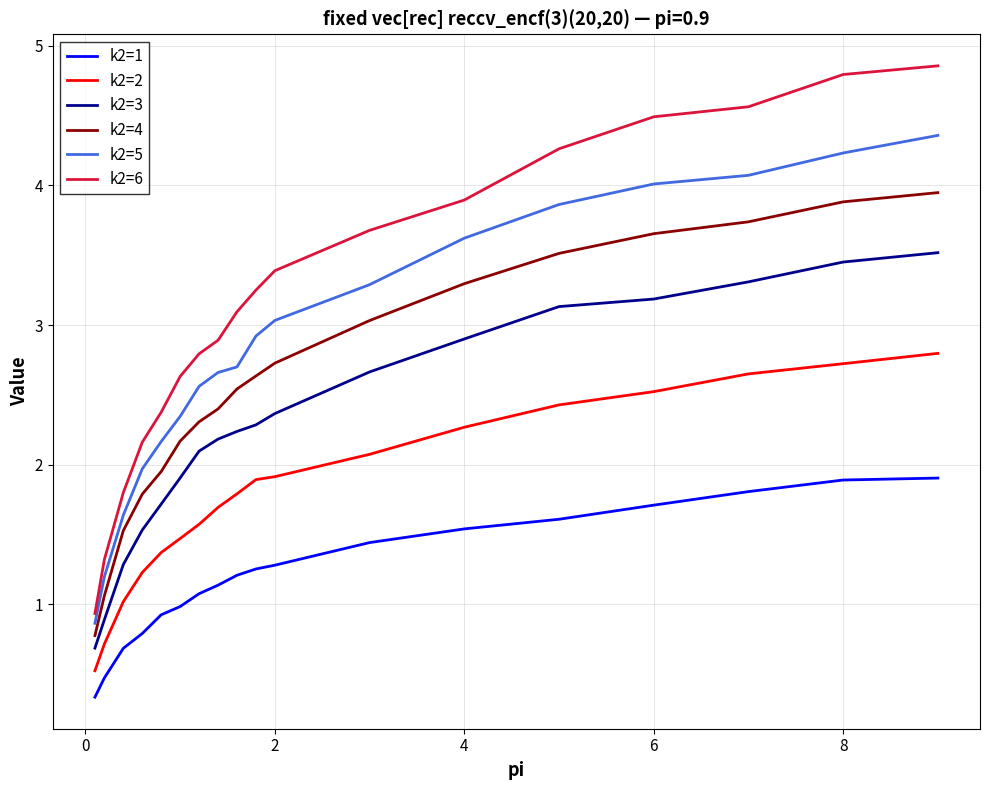

What is the maximum value for k2=6?

4.9